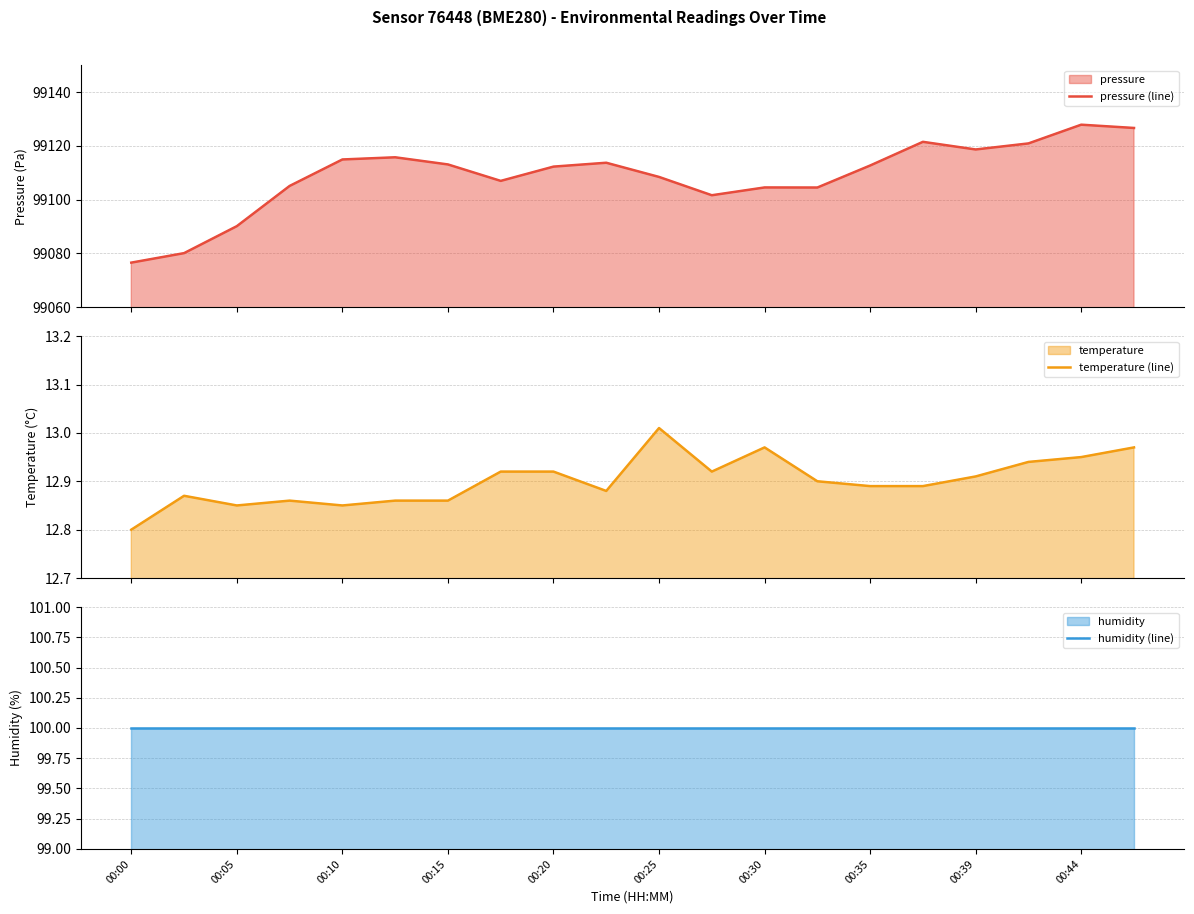

What is the minimum value for pressure (line)?

99076.6